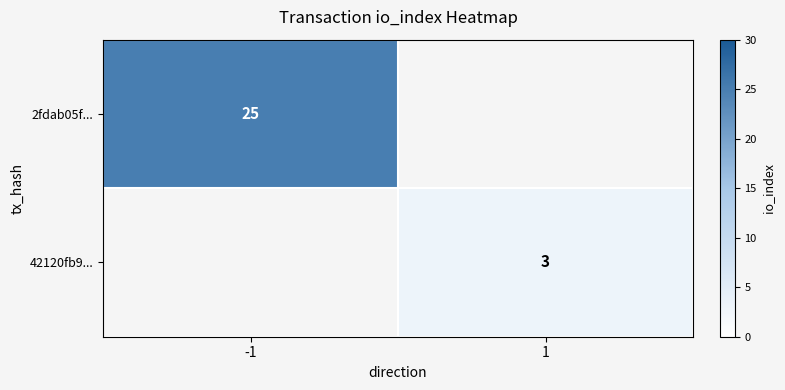

True or false: 42120fb9... has a value of 3 at 1.

True